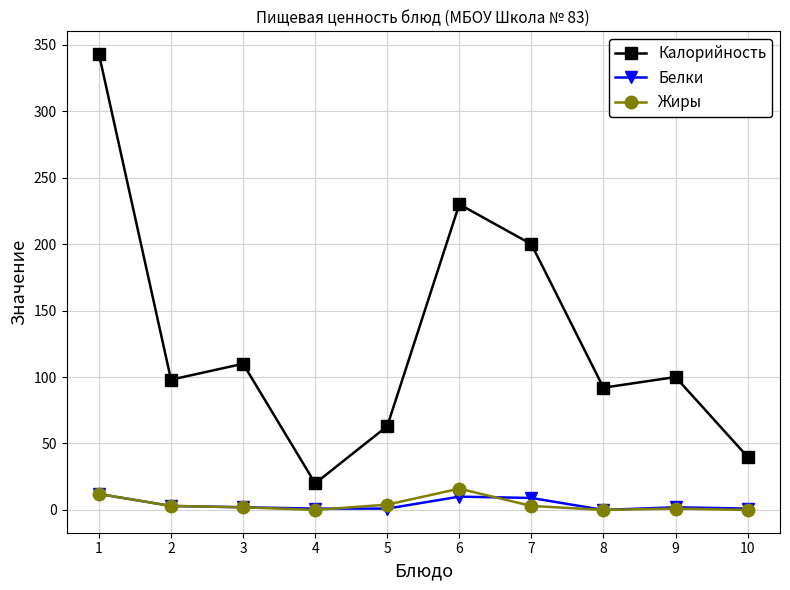

Which series has the largest total across all categories?

Калорийность